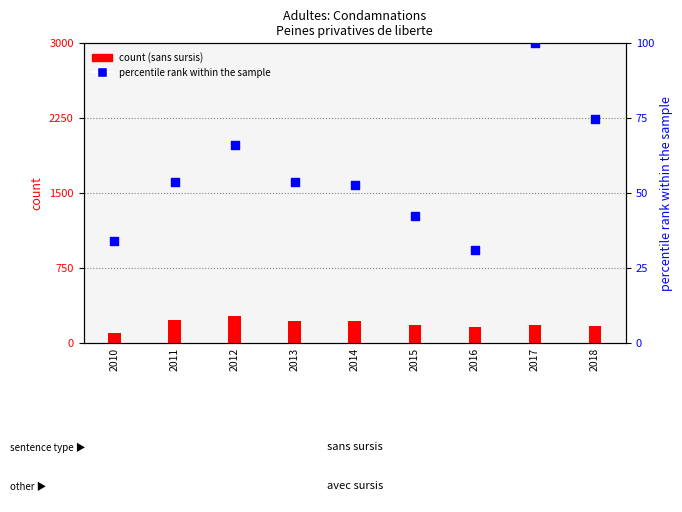

What is the total value across all series at 2014?

271.8